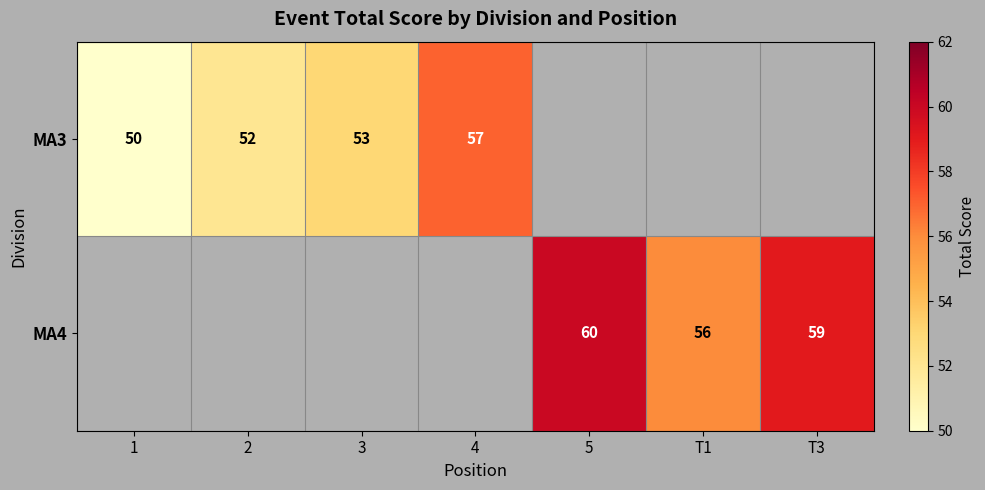

Is it true that MA4 equals 59 at T3?

True